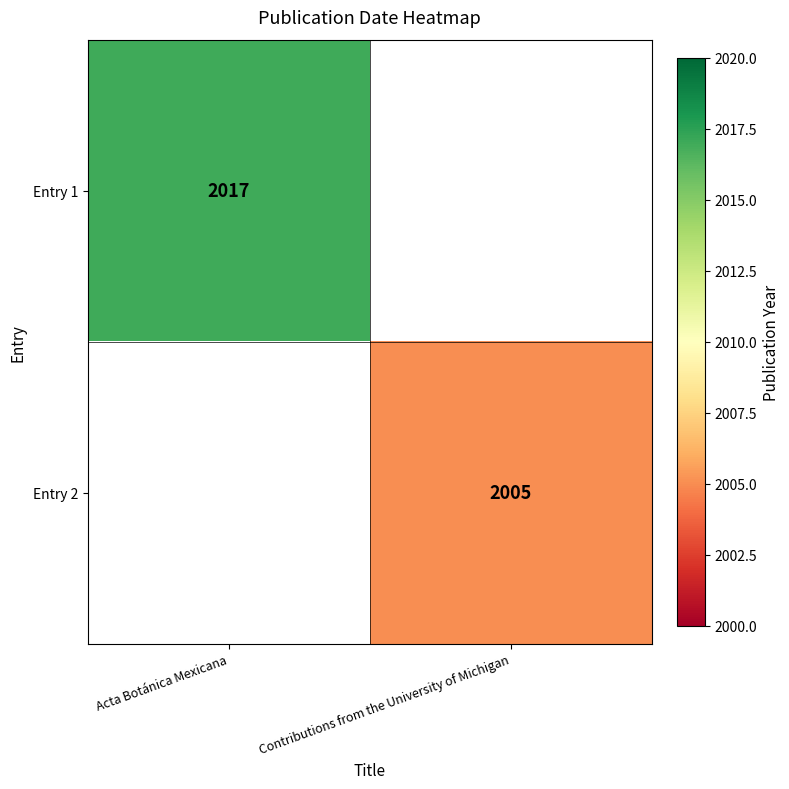

How many distinct data groups are displayed?

2